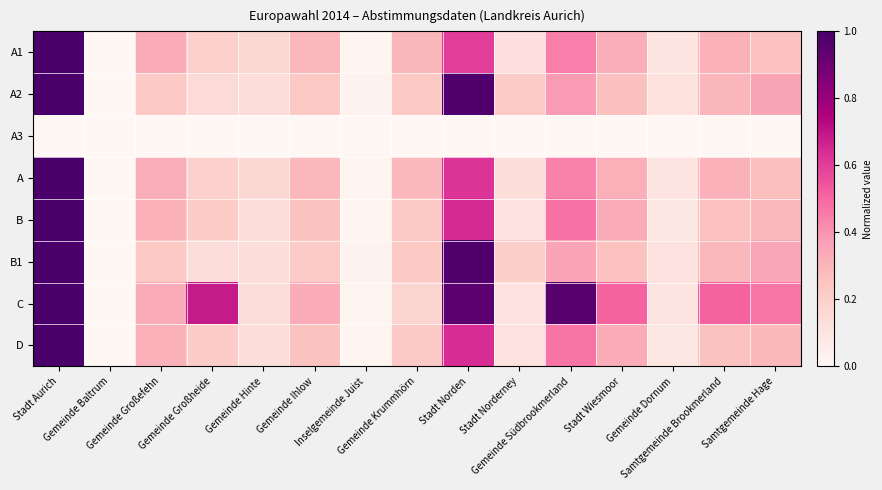

At which category is the sum across all series the highest?

Stadt Aurich